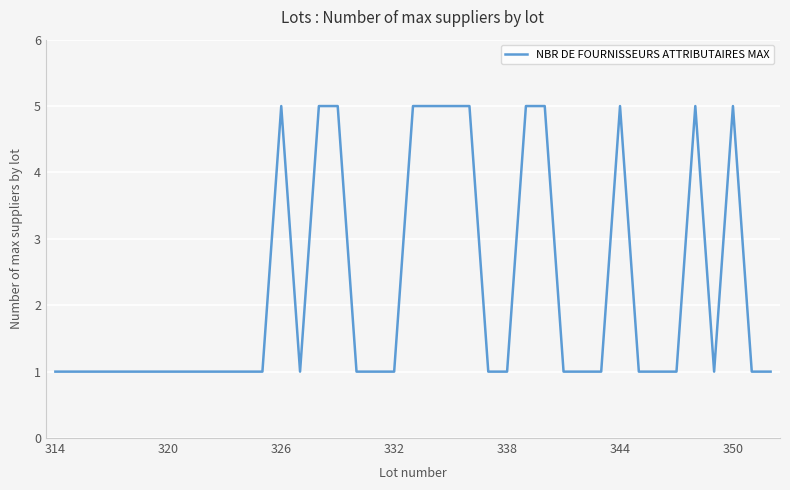

What is the maximum value shown in the chart?

5